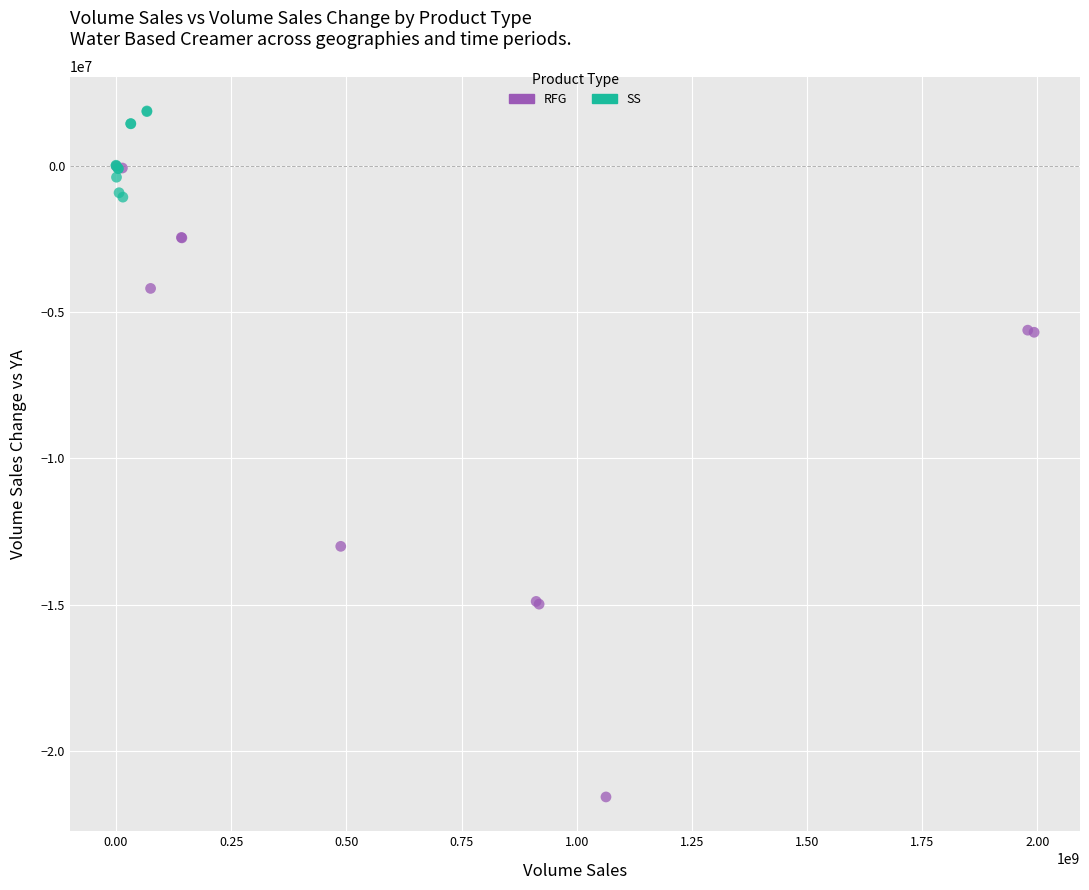

Which series reaches the minimum Y coordinate?

RFG